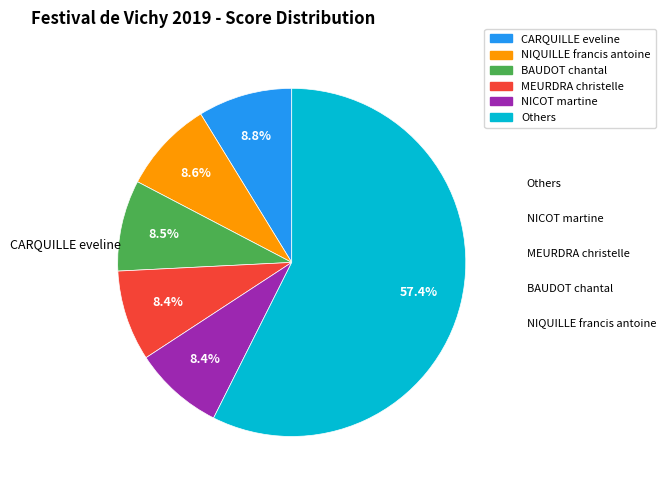

Is there any slice that represents more than half of the pie?

Yes